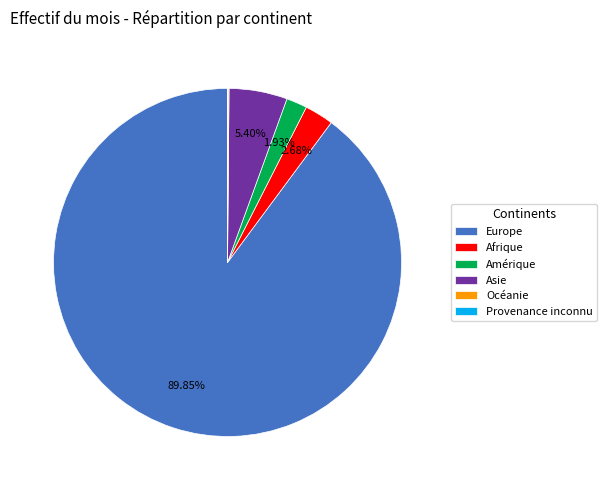

Do Asie and Afrique together represent more than half of the pie?

No